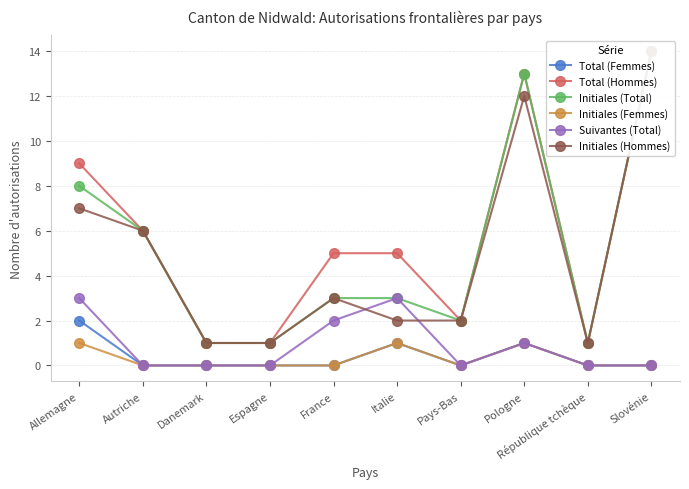

Does the chart have visible grid lines?

Yes